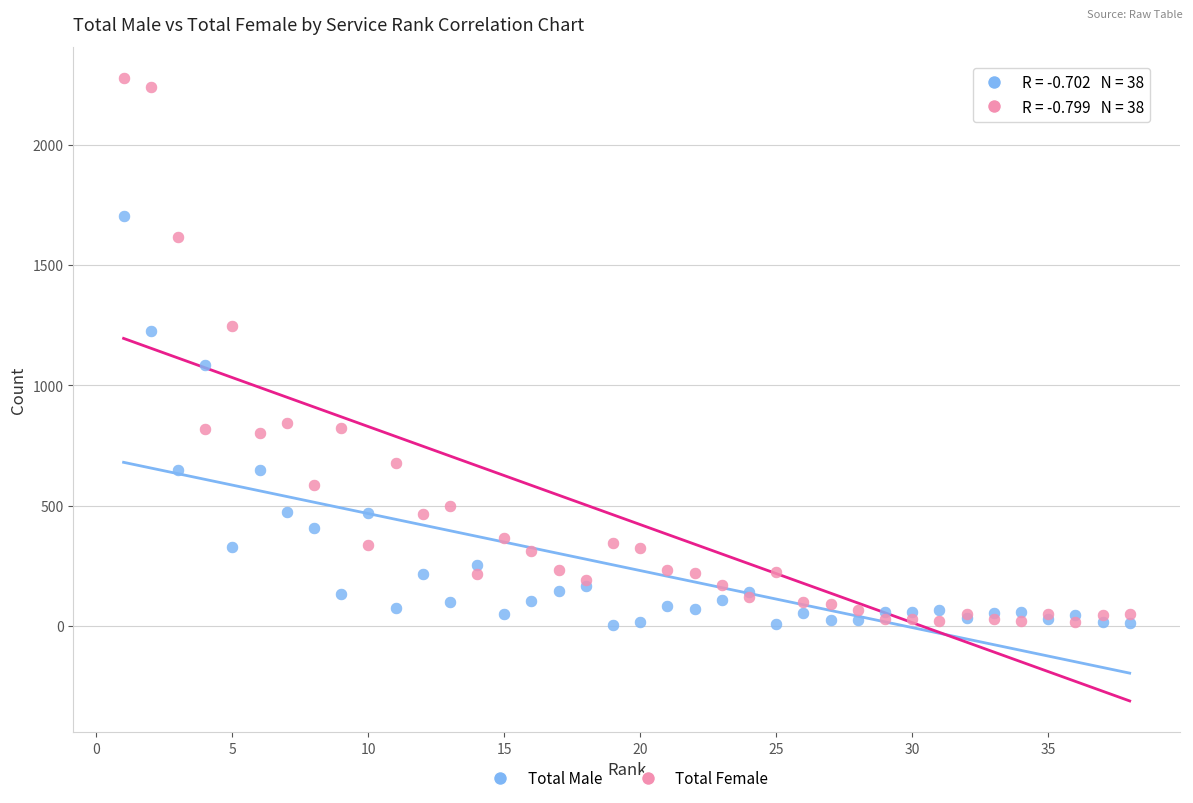

Across all series, what Y value is closest to 1141?

1086